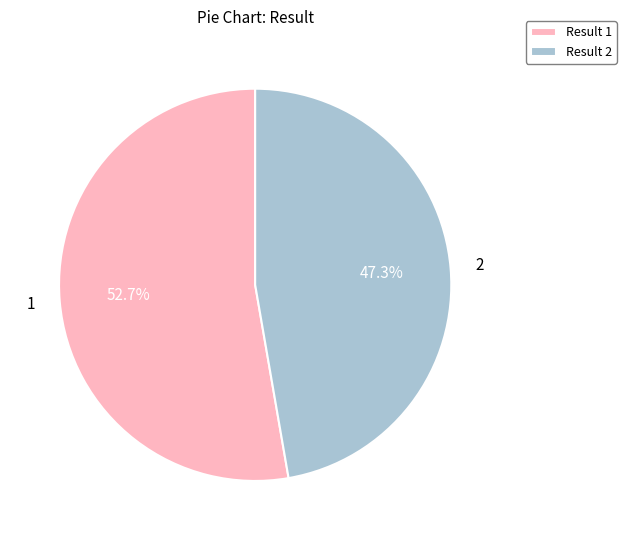

What percentage is the 2 slice, to the nearest percent?

47%